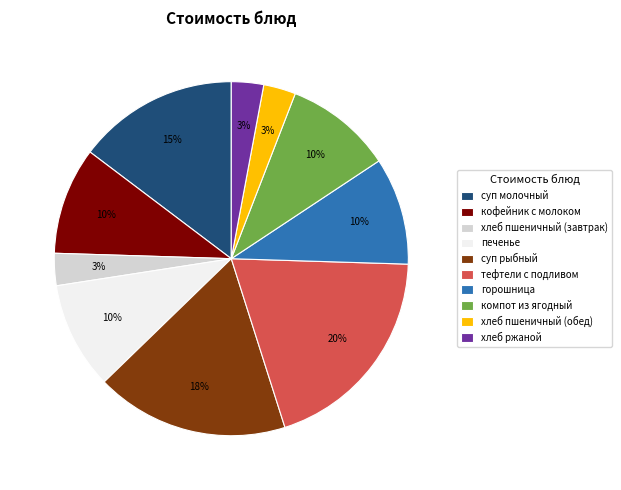

The хлеб пшеничный (завтрак) slice represents 3% of the pie. True or false?

True